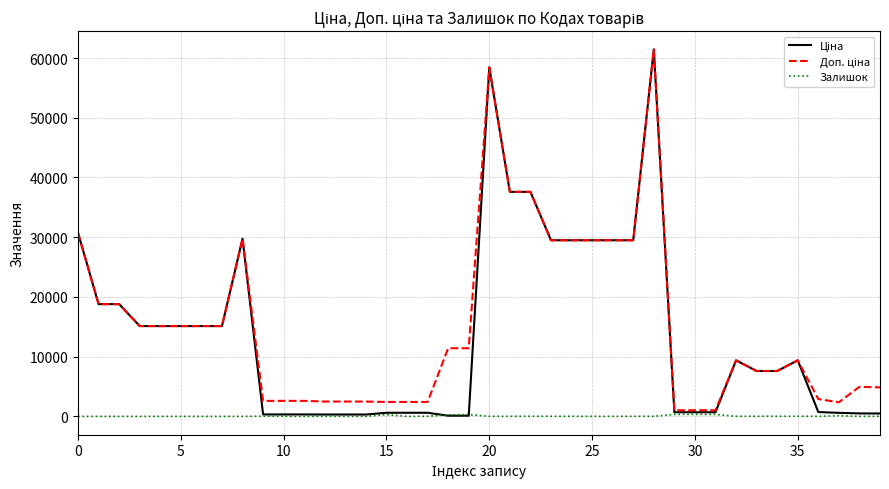

What is the maximum value shown in the chart?

61434.3